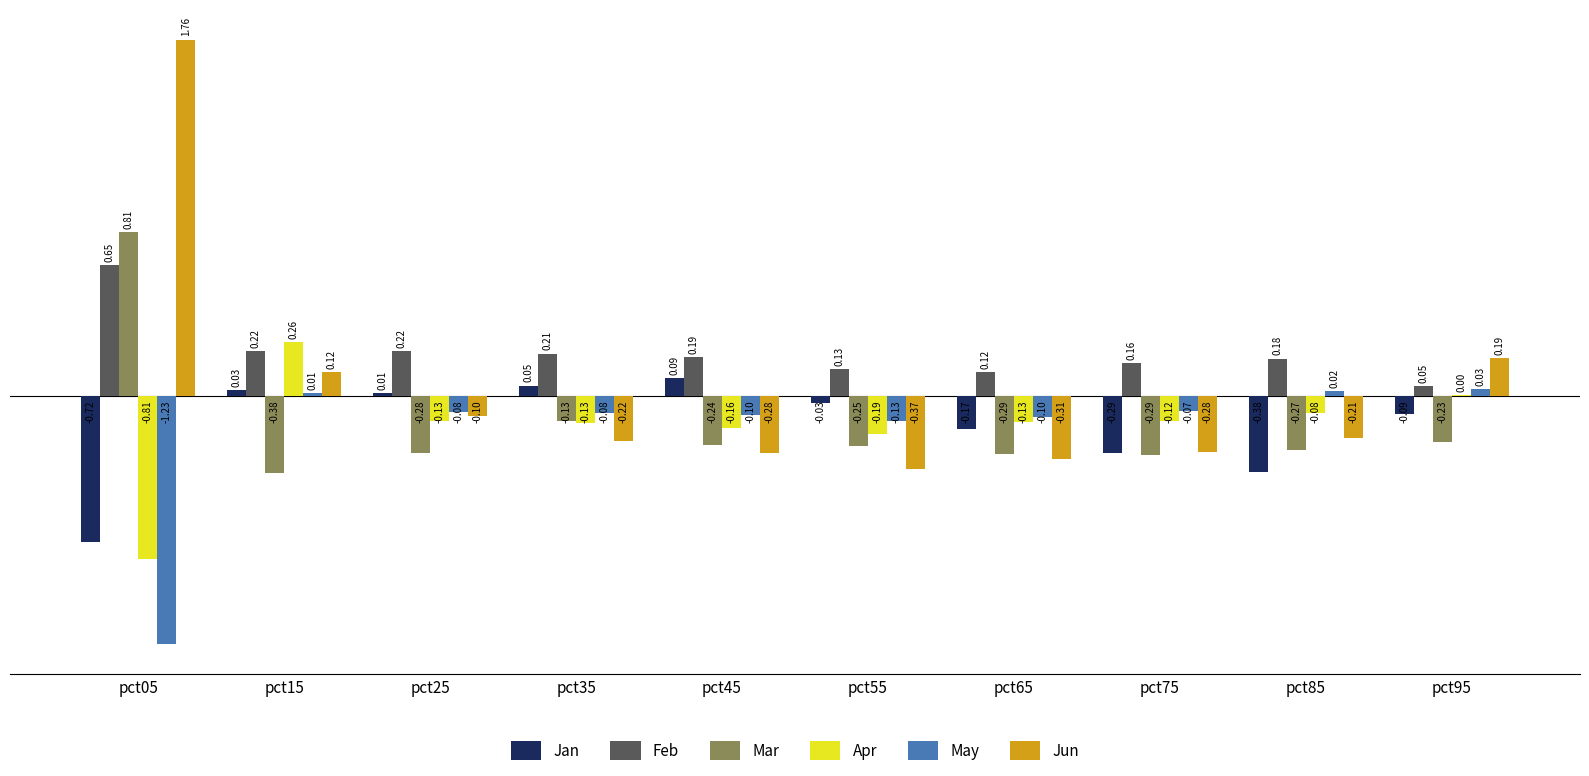

What is the sum of all Apr values?

-1.5